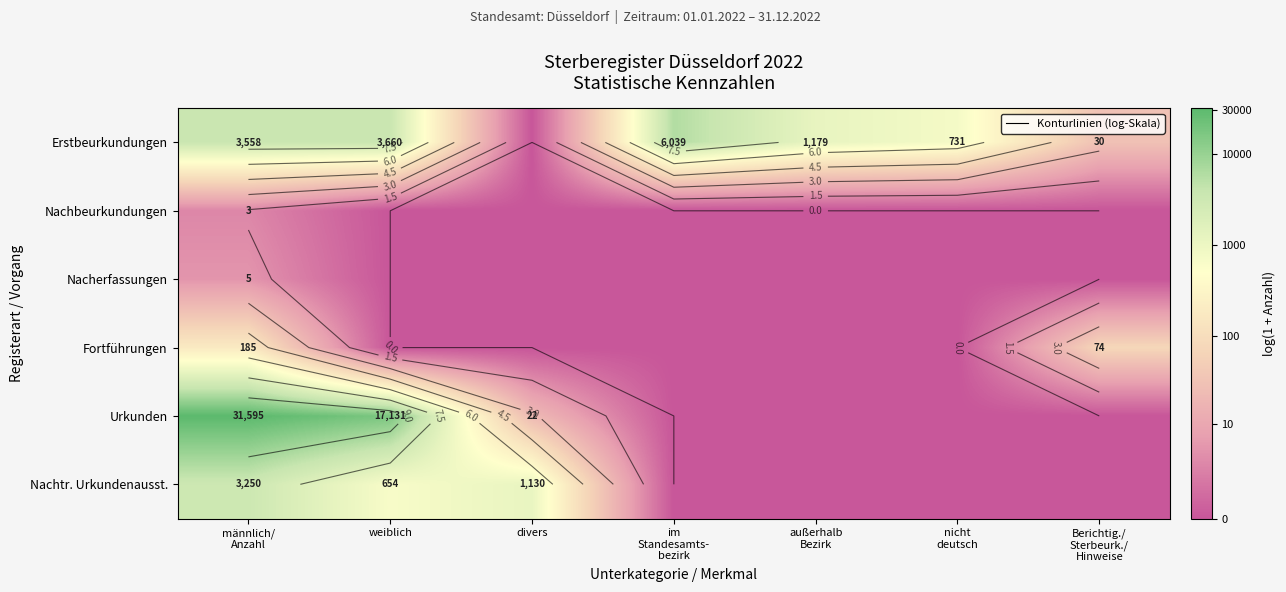

At which category does the chart reach its minimum across all series?

divers